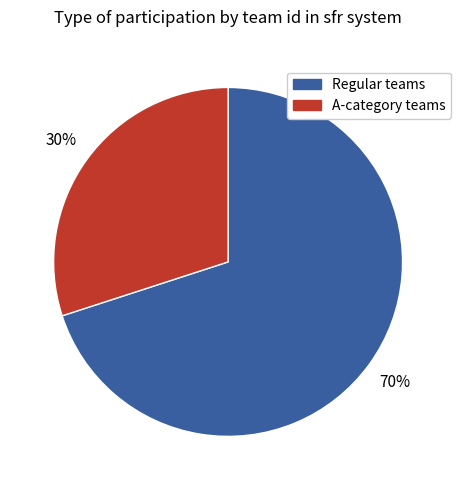

Does any single category account for the majority?

Yes